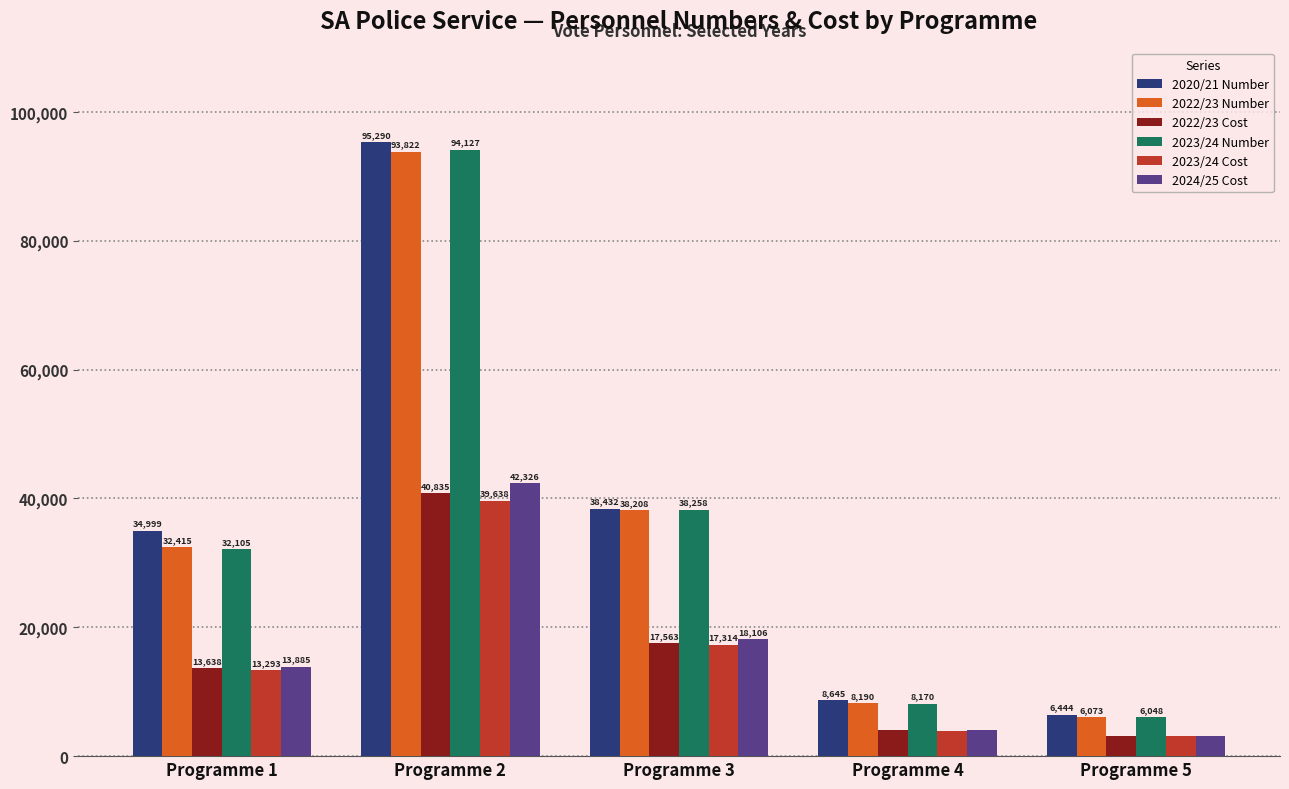

What is the value of the 2023/24 Number bar at the 5th from the left?

6048.0